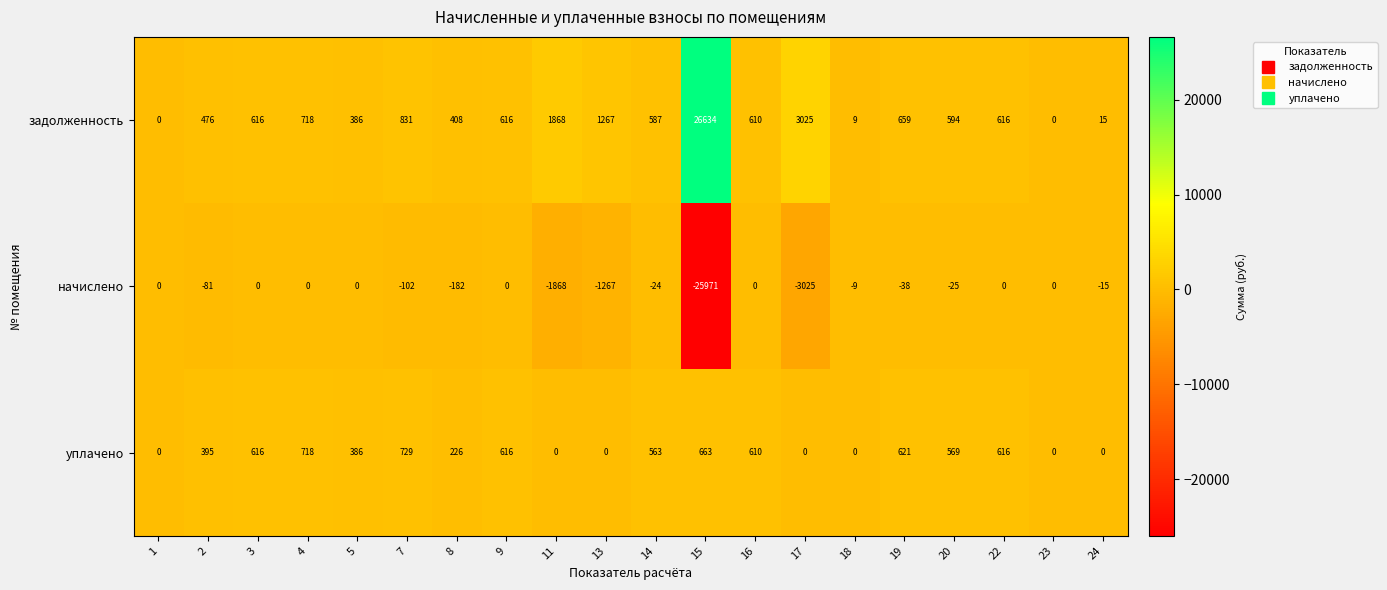

What is the difference between the highest and lowest values at 4?

718